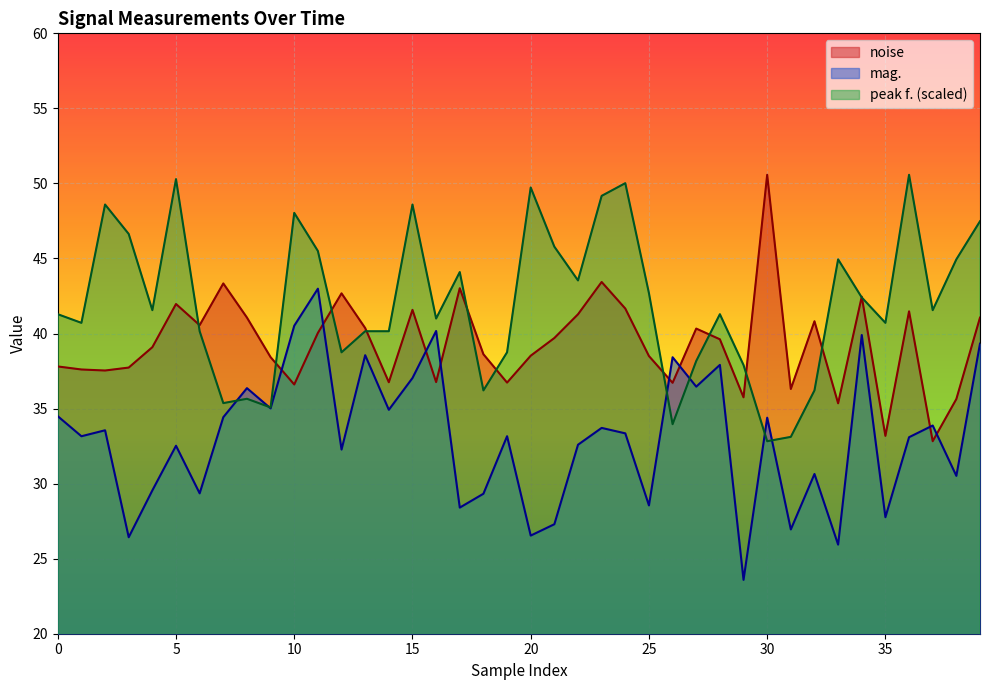

Rank the series at 10 from lowest to highest value.

noise, mag., peak f. (scaled)